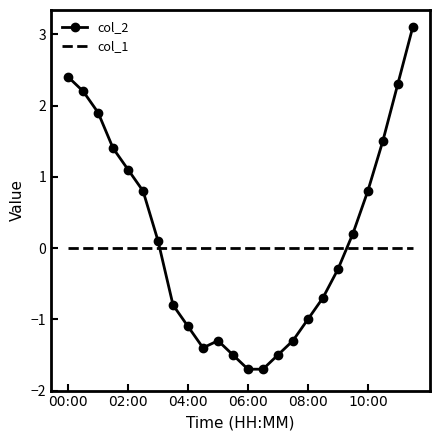

Rank the series by their maximum value, from lowest to highest.

col_1, col_2